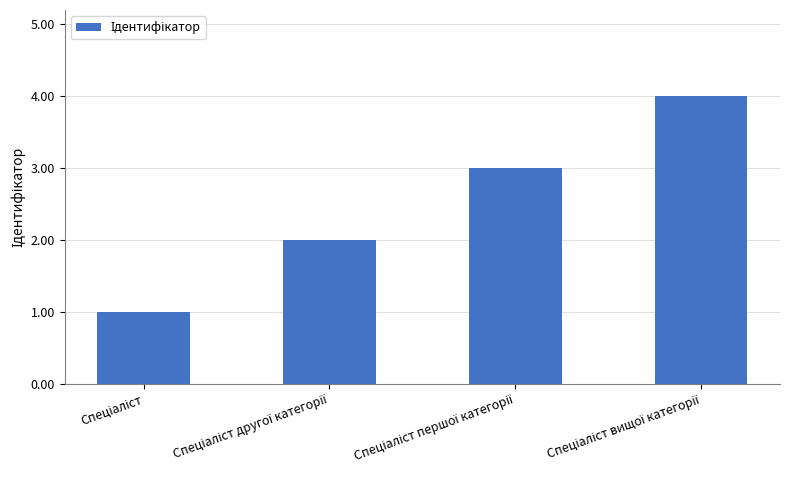

What is the sum of all values?

10